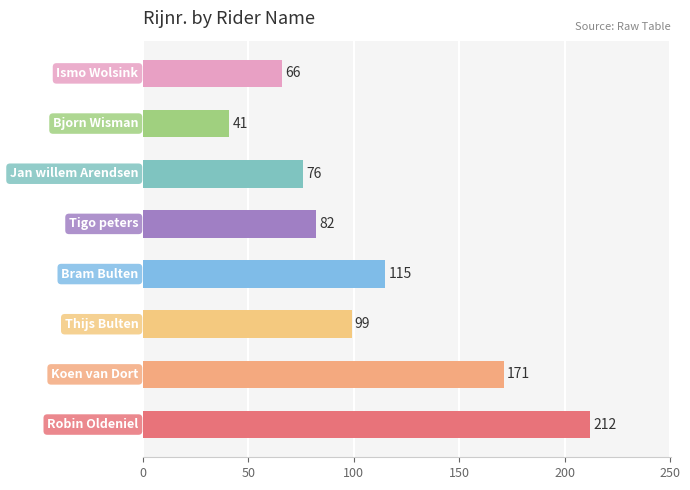

Reading bottom to top, transcribe all the data shown in this chart.

212	171	99	115	82	76	41	66